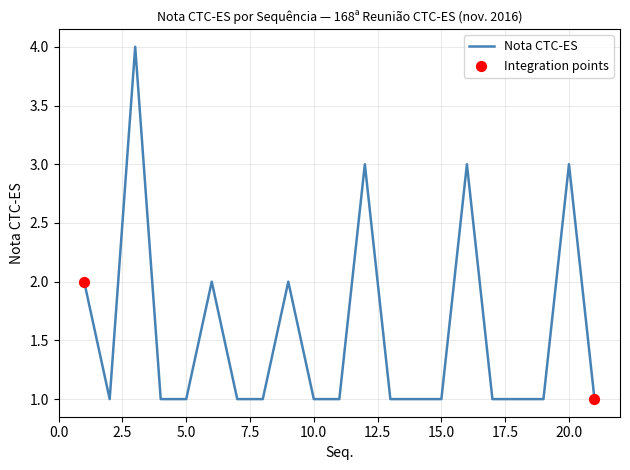

What is the difference between the maximum and minimum values?

3